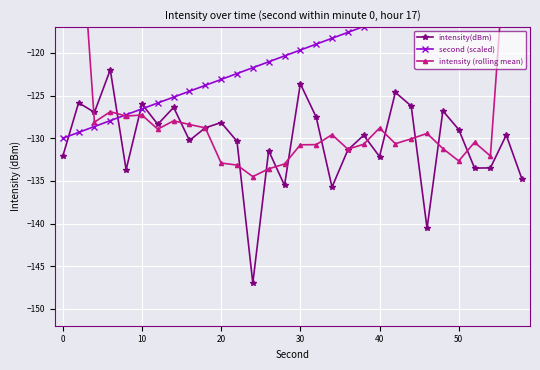

Reading left to right, extract all data points from this chart.

intensity(dBm): -132.1	-125.8	-127.0	-122.0	-133.7	-126.0	-128.4	-126.4	-130.2	-128.8	-128.2	-130.3	-147.0	-131.4	-135.5	-123.6	-127.5	-135.7	-131.4	-129.6	-132.1	-124.6	-126.2	-140.6	-126.8	-129.0	-133.5	-133.5	-129.6	-134.8
second (scaled): -130.0	-129.3	-128.6	-127.9	-127.2	-126.6	-125.9	-125.2	-124.5	-123.8	-123.1	-122.4	-121.7	-121.0	-120.3	-119.7	-119.0	-118.3	-117.6	-116.9	-116.2	-115.5	-114.8	-114.1	-113.4	-112.8	-112.1	-111.4	-110.7	-110.0
intensity (rolling mean): -77.0	-101.4	-128.1	-126.9	-127.4	-127.3	-128.9	-127.9	-128.4	-128.8	-132.9	-133.1	-134.5	-133.6	-133.0	-130.8	-130.7	-129.6	-131.3	-130.7	-128.8	-130.6	-130.1	-129.4	-131.2	-132.7	-130.5	-132.1	-106.3	-79.6